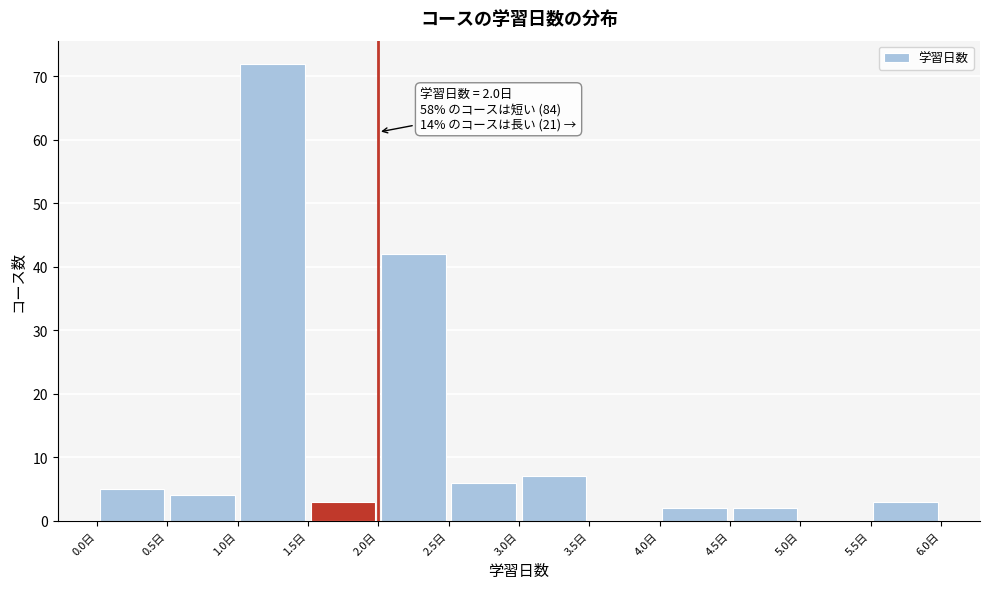

Which range on the x-axis has the tallest bar?

1.0 to 1.5